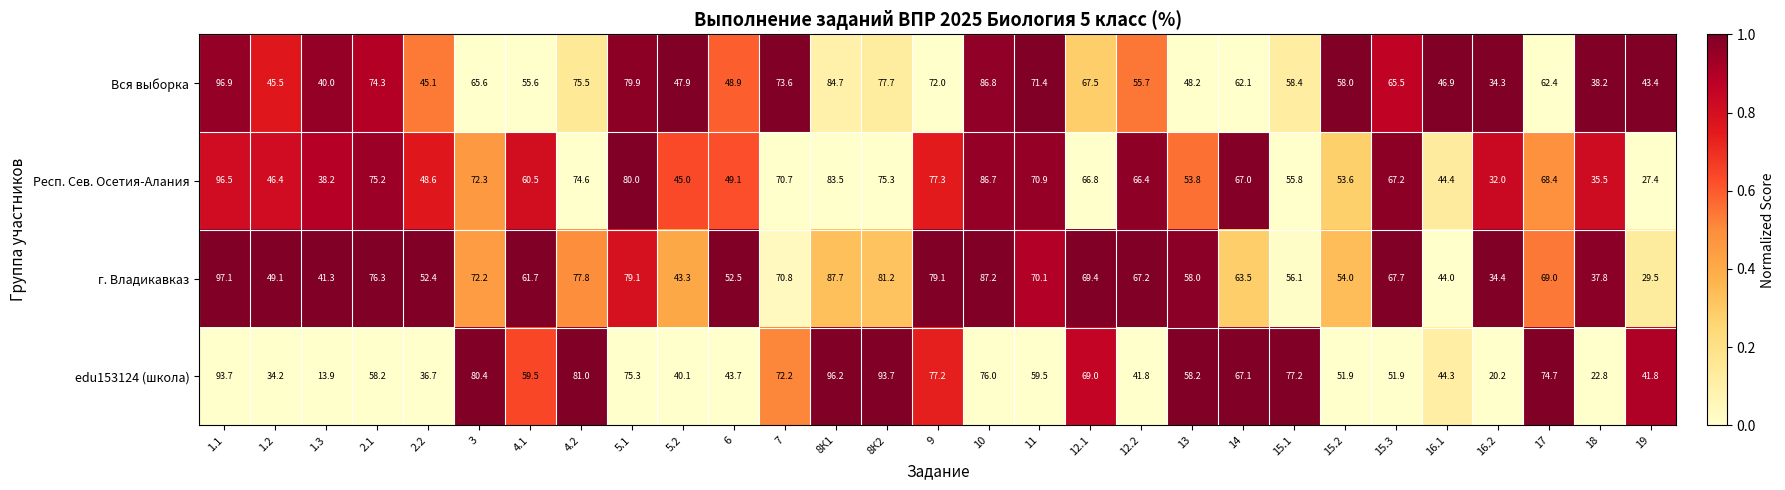

How many categories are shown in the chart?

29